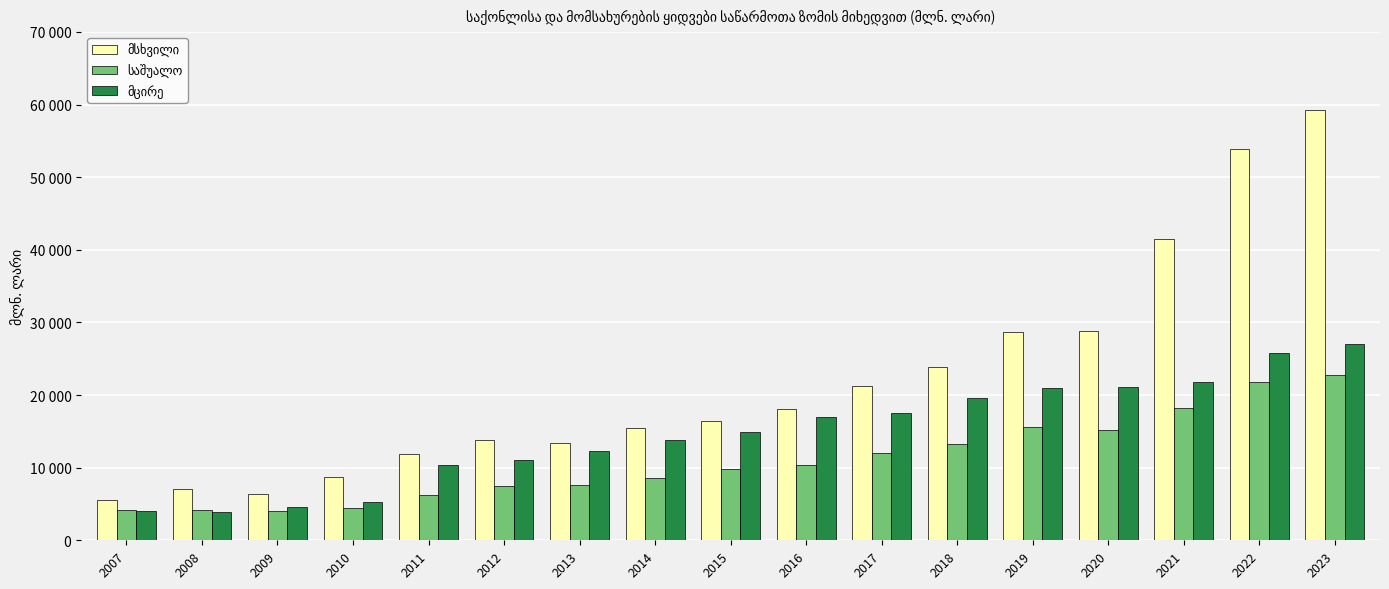

Rank the series by their maximum value, from highest to lowest.

მსხვილი, მცირე, საშუალო